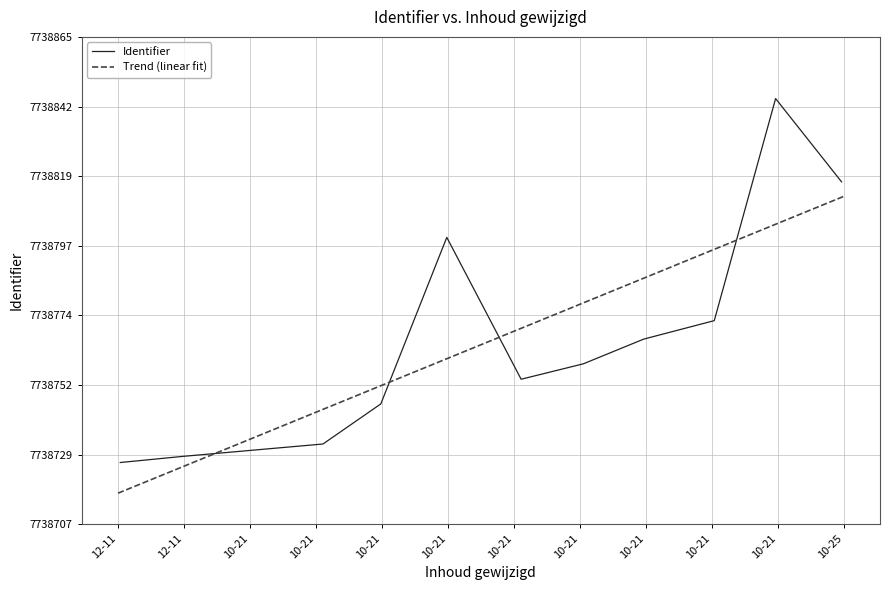

The value at 2023-10-21 is 10625515. True or false?

False